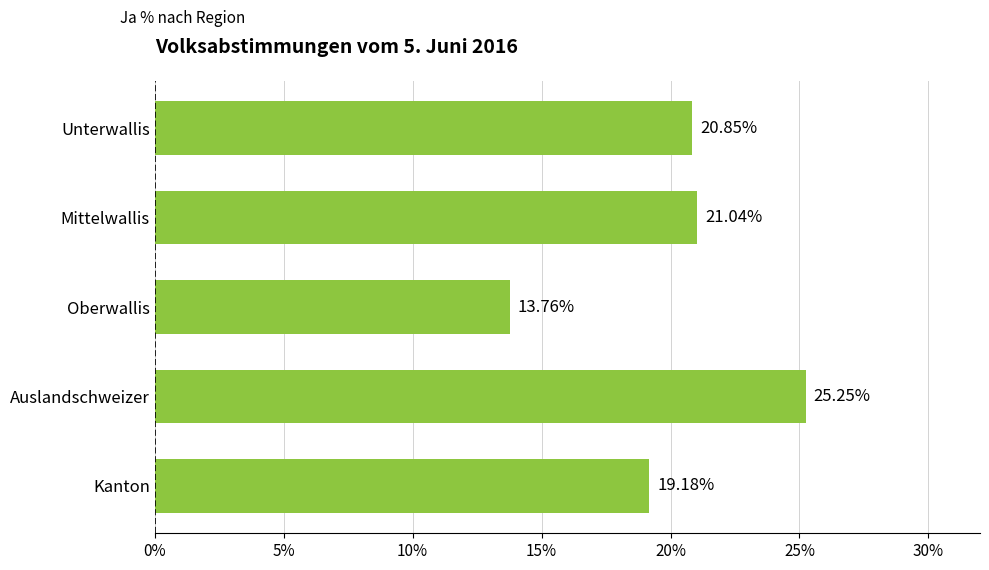

Rank the categories by value from lowest to highest.

Oberwallis, Kanton, Unterwallis, Mittelwallis, Auslandschweizer